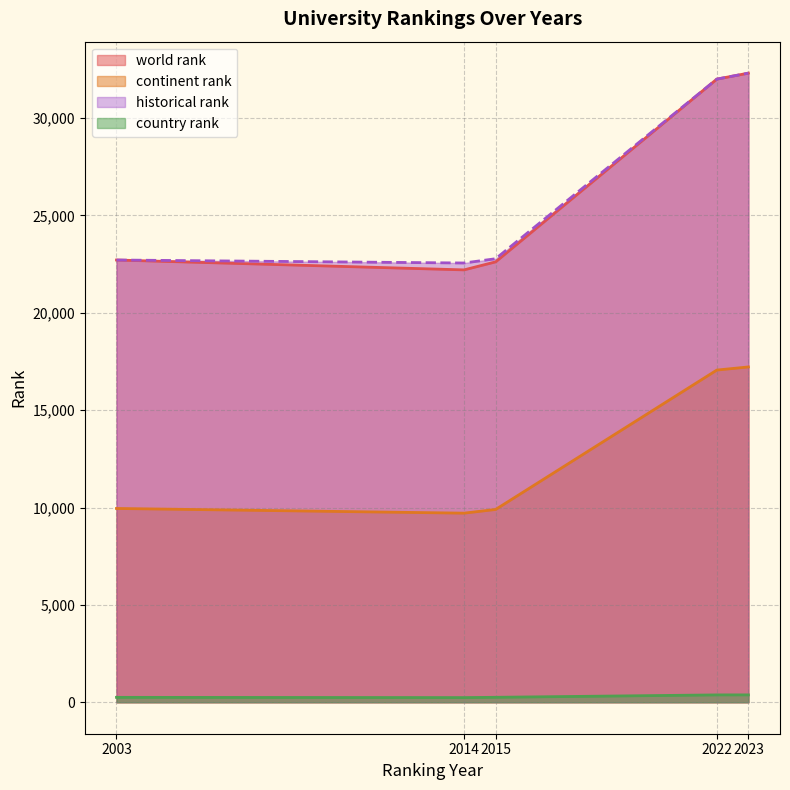

Which series changed the most between 2015 and 2023?

world rank